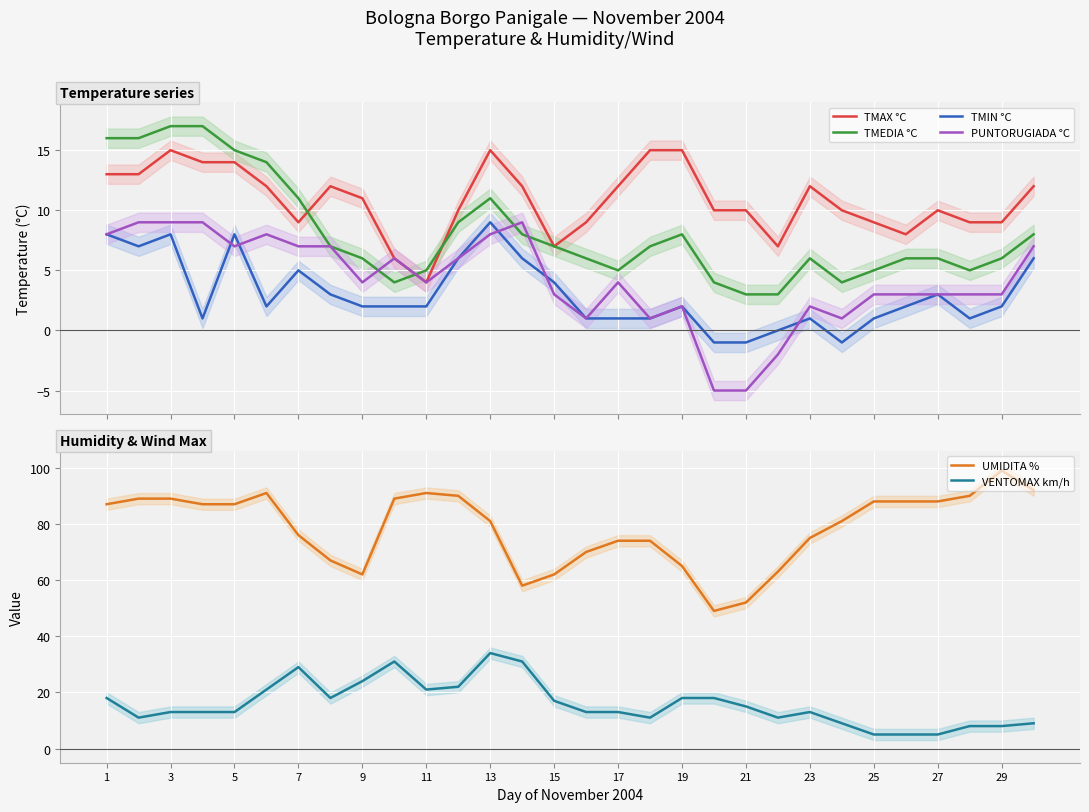

Which series has the widest spread of values?

UMIDITA %